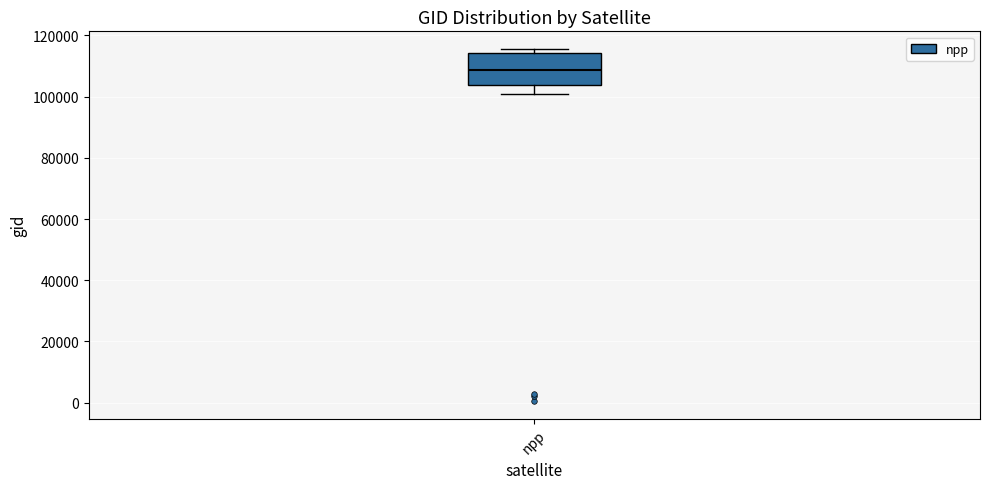

Where does the median line of the box for npp sit on the y-axis? The values are not printed on the chart, so give them approximately, as read against the axis.

108000